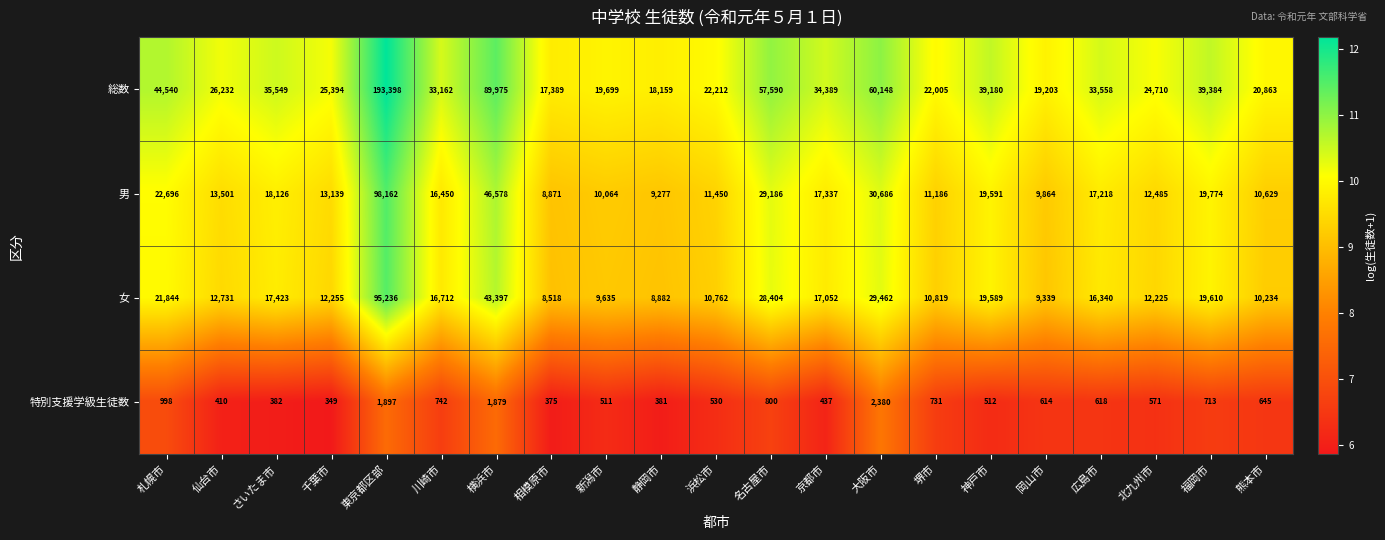

What is the greatest value displayed?

193398